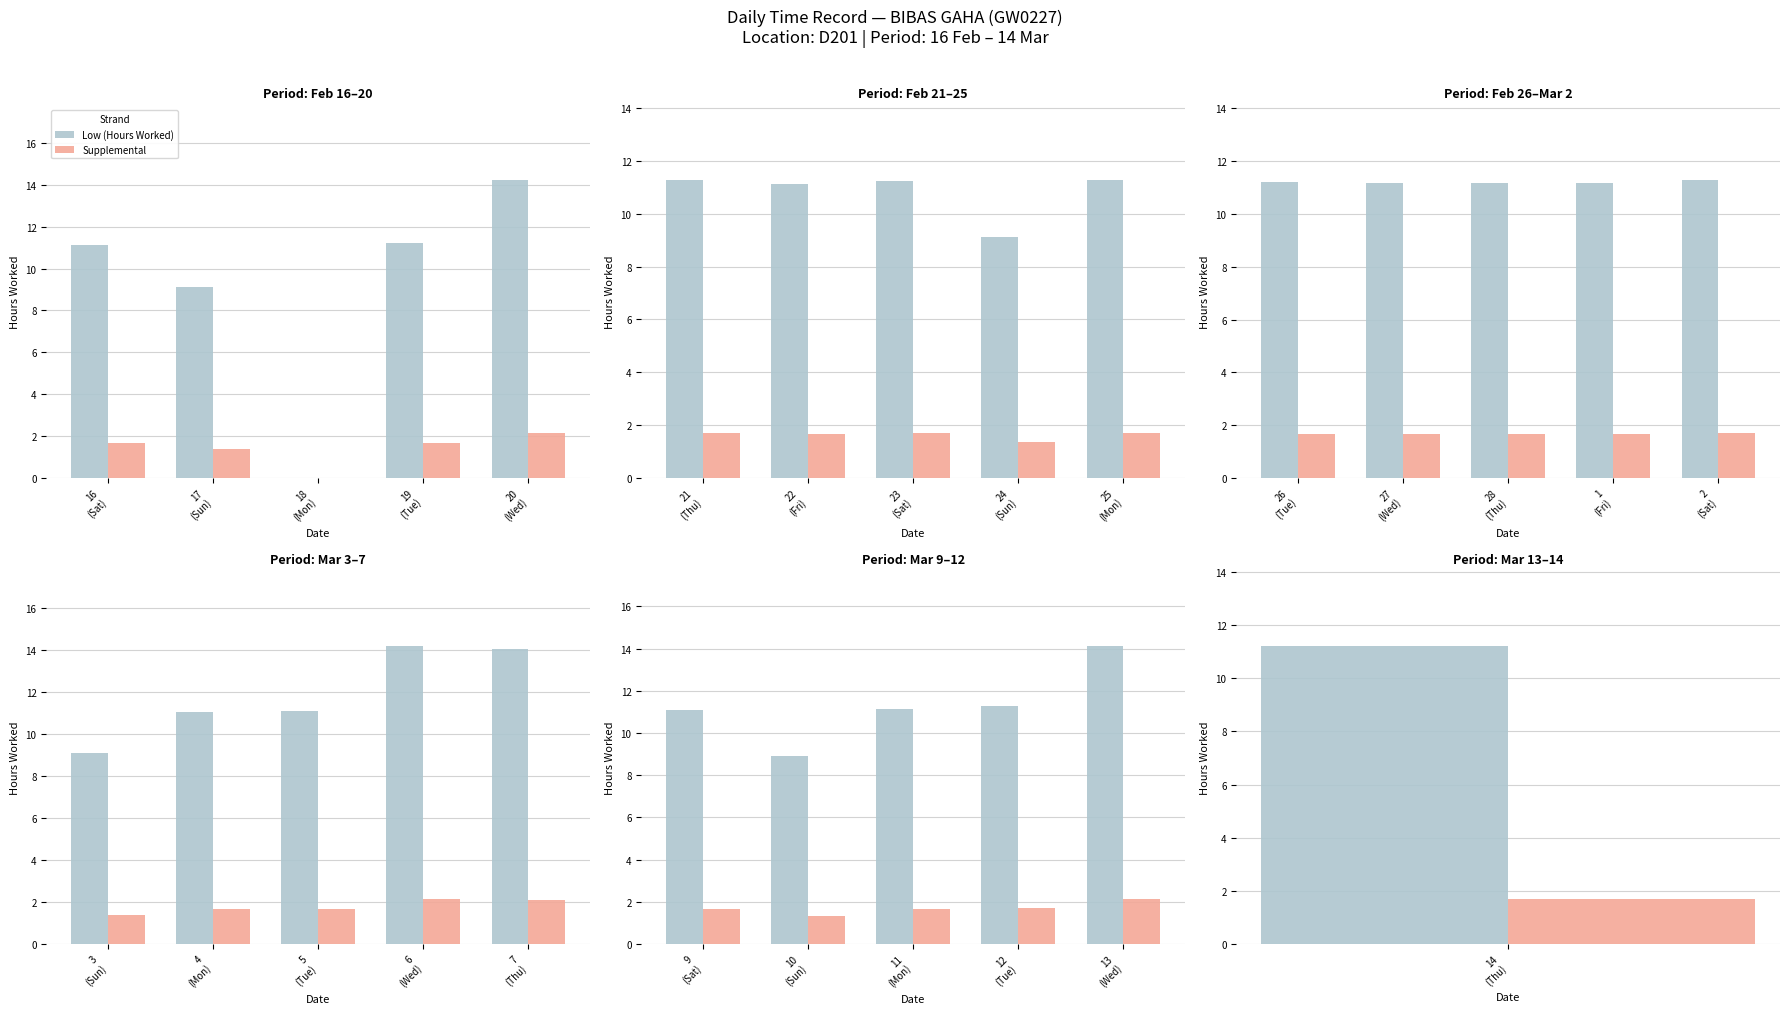

True or false: Low (Hours Worked) has a value of 14.1 at 13 (Wed).

True